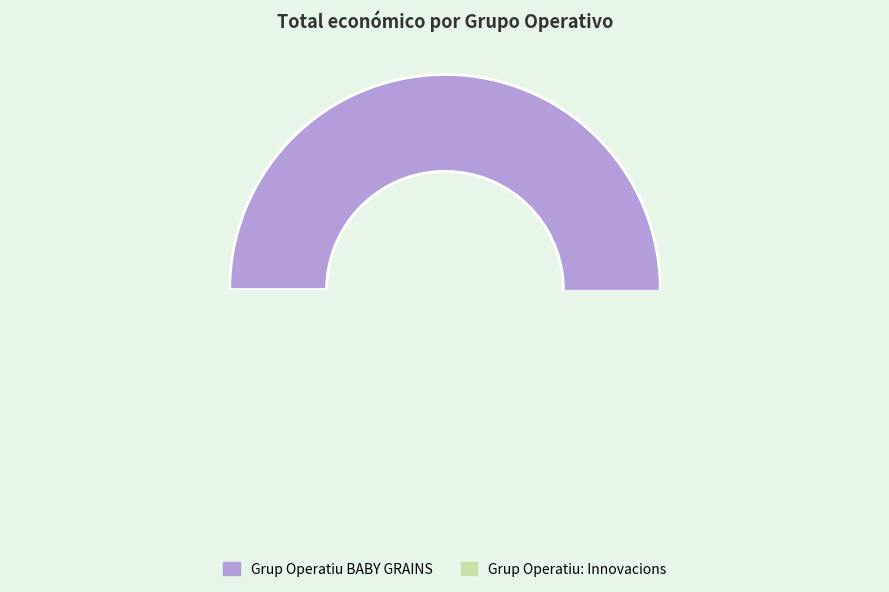

Is it true that Grup Operatiu BABY GRAINS is 95% of the pie?

True